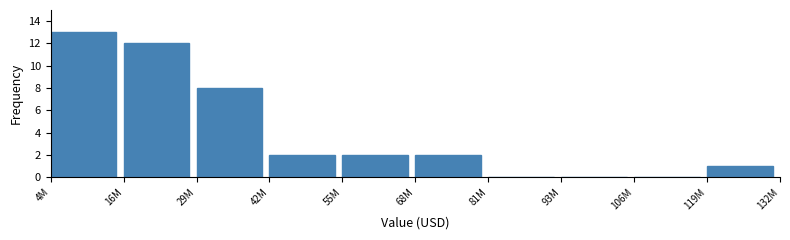

Reading left to right, what are all the values shown in this chart?

4M=13	16M=12	29M=8	42M=2	55M=2	68M=2	81M=0	93M=0	106M=0	119M=1